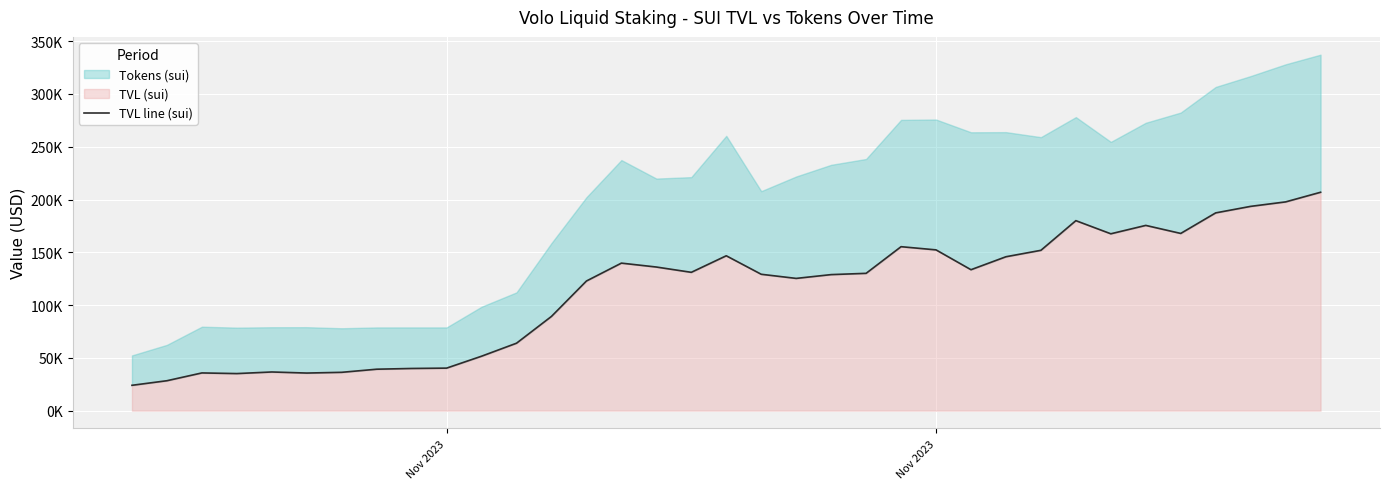

What is the value of the 34th point from the left?

197751.1